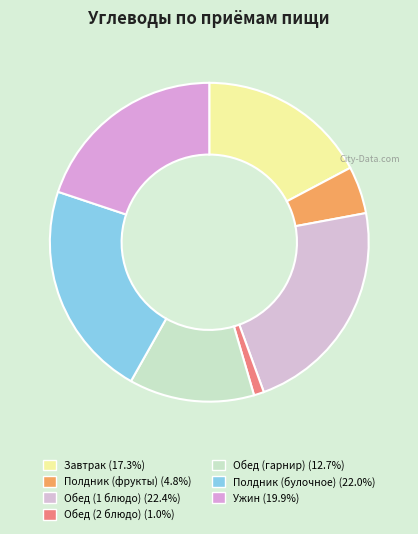

Is the sum of Обед (гарнир) and Ужин greater than half?

No